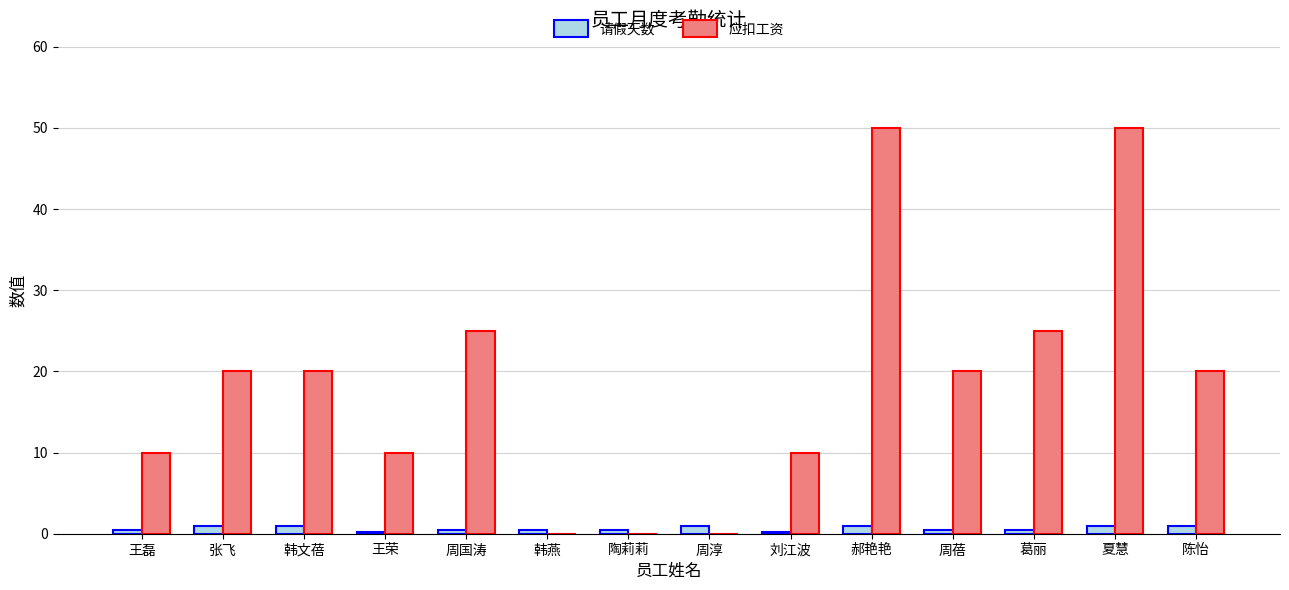

How many categories are shown in the chart?

14